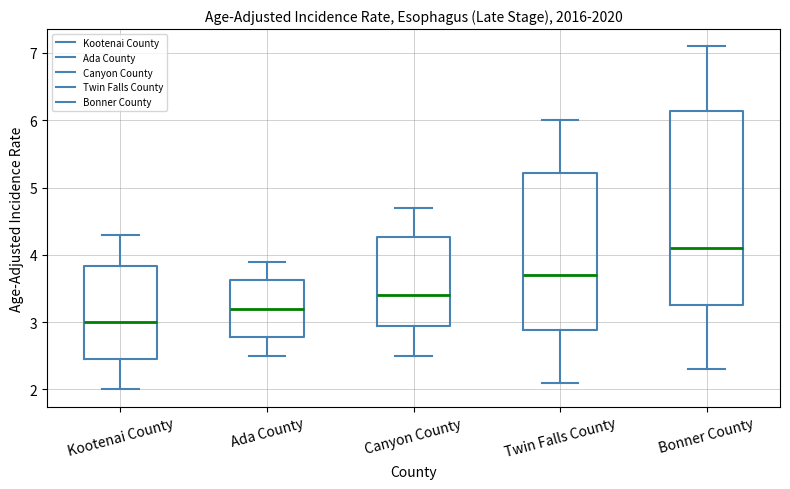

Reading left to right, transcribe this box plot: for each box, give where its median line is, the range the box spans, and where its two whiskers end, as read against the y-axis. The values are not printed on the chart, so give them approximately, as read against the axis.

Kootenai County: median 3.0, box 2.5 to 3.8, whiskers 2.0 to 4.3
Ada County: median 3.2, box 2.8 to 3.6, whiskers 2.5 to 3.9
Canyon County: median 3.4, box 2.9 to 4.3, whiskers 2.5 to 4.7
Twin Falls County: median 3.7, box 2.9 to 5.2, whiskers 2.1 to 6.0
Bonner County: median 4.1, box 3.3 to 6.1, whiskers 2.3 to 7.1